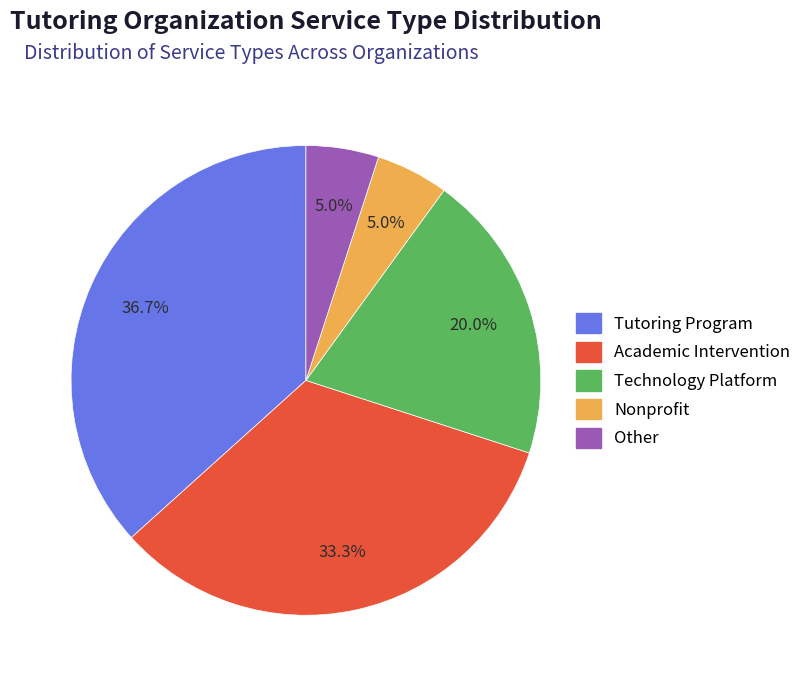

Combined, do Technology Platform and Nonprofit account for over 50%?

No